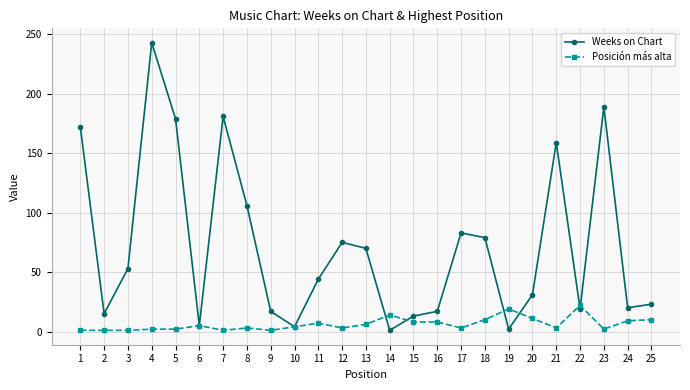

The value of Weeks on Chart at 4 is 243. True or false?

True